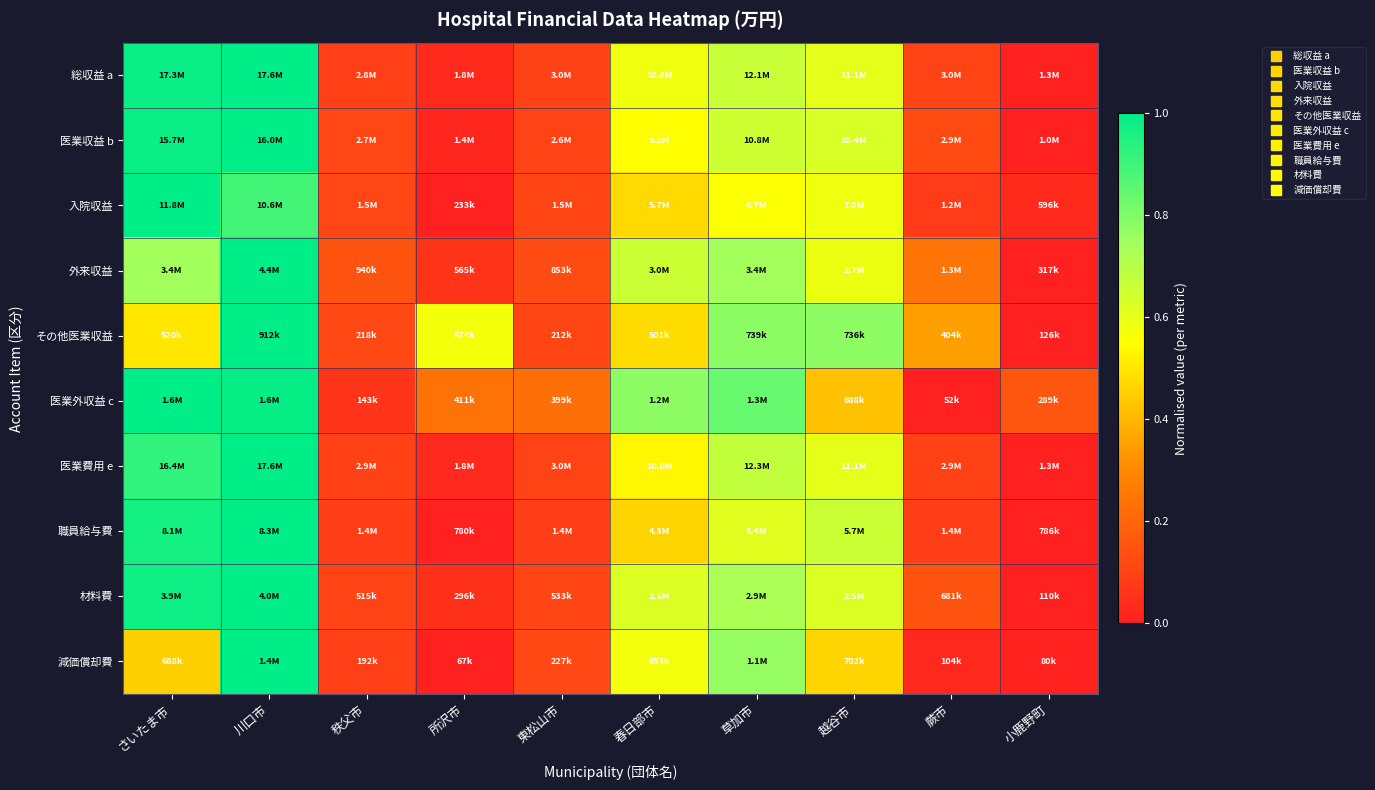

How many distinct data groups are displayed?

10